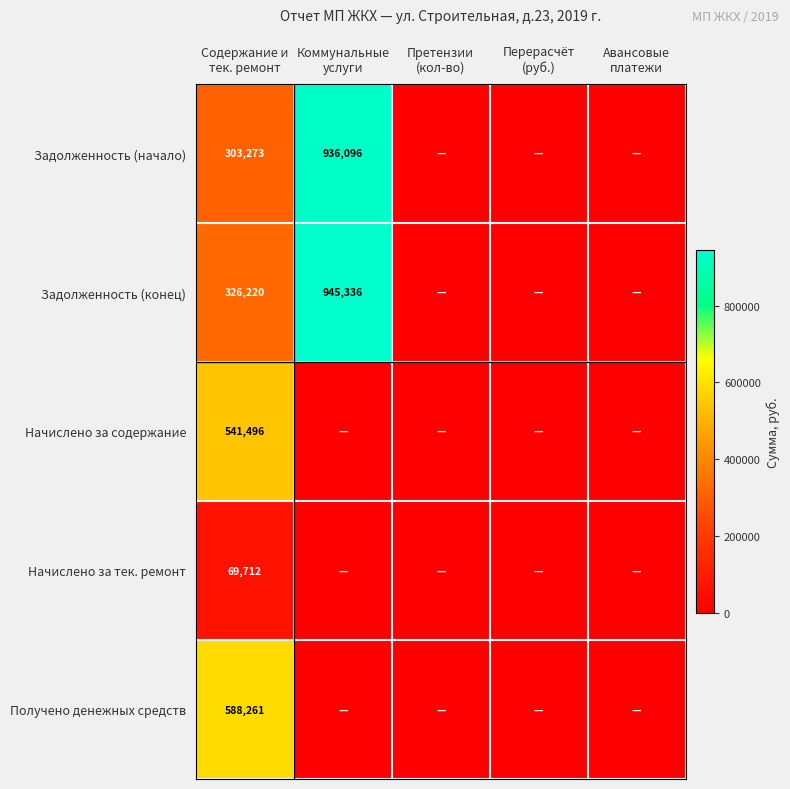

How many data points in Задолженность (конец) are above 0?

2